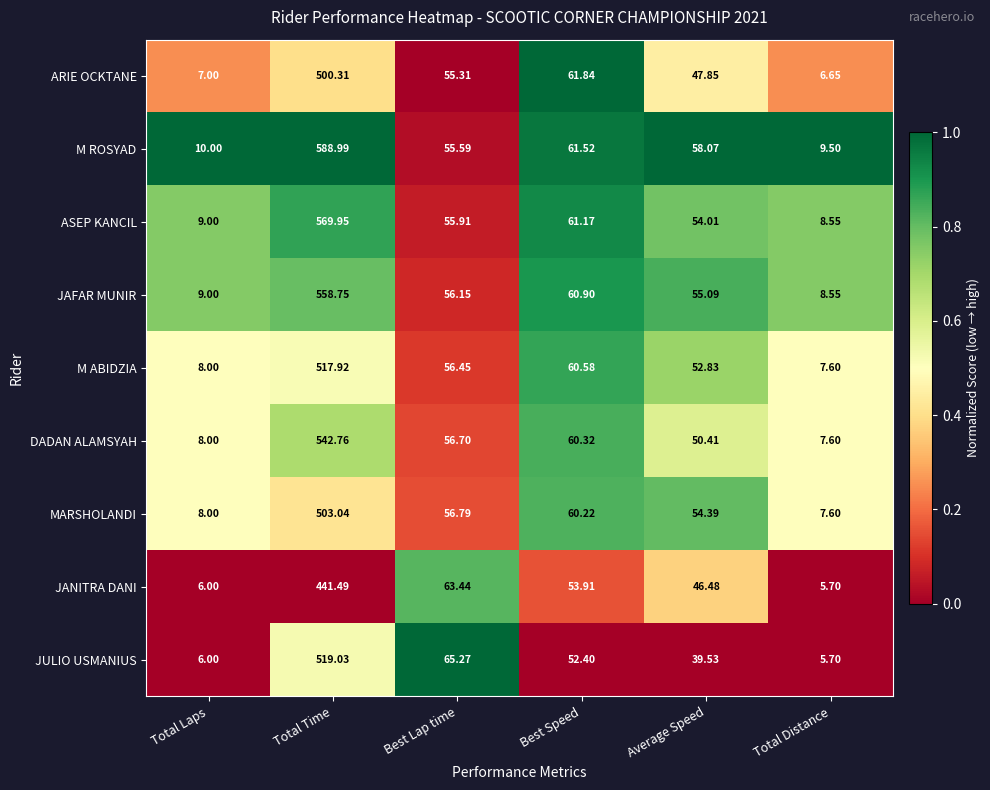

Which category has the lowest value in the JANITRA DANI series?

Total Distance